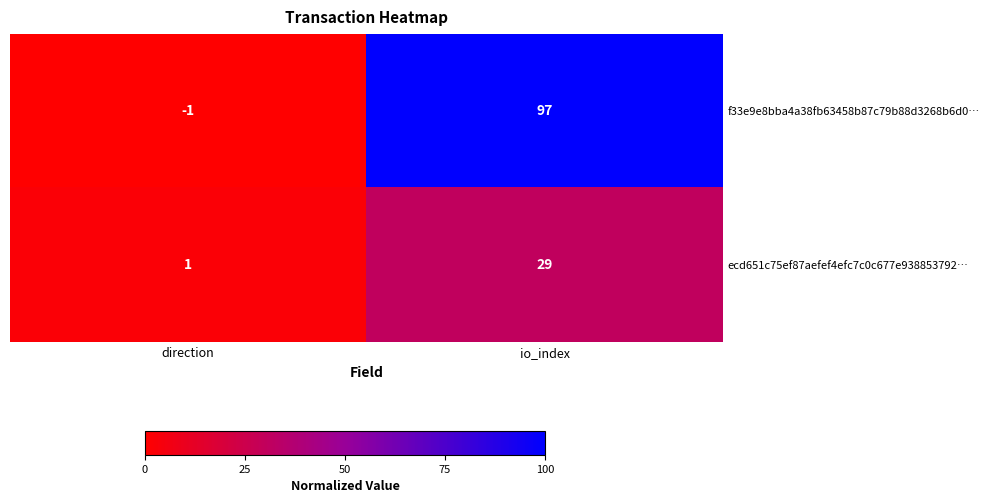

What is the difference between the highest and lowest values at io_index?

68